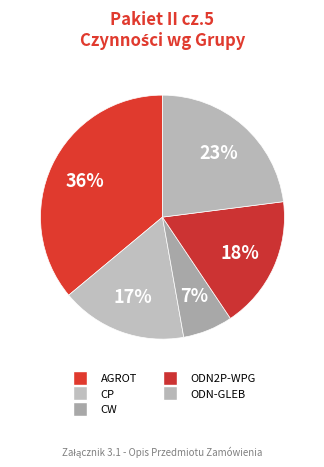

Is there a majority slice in this chart?

No